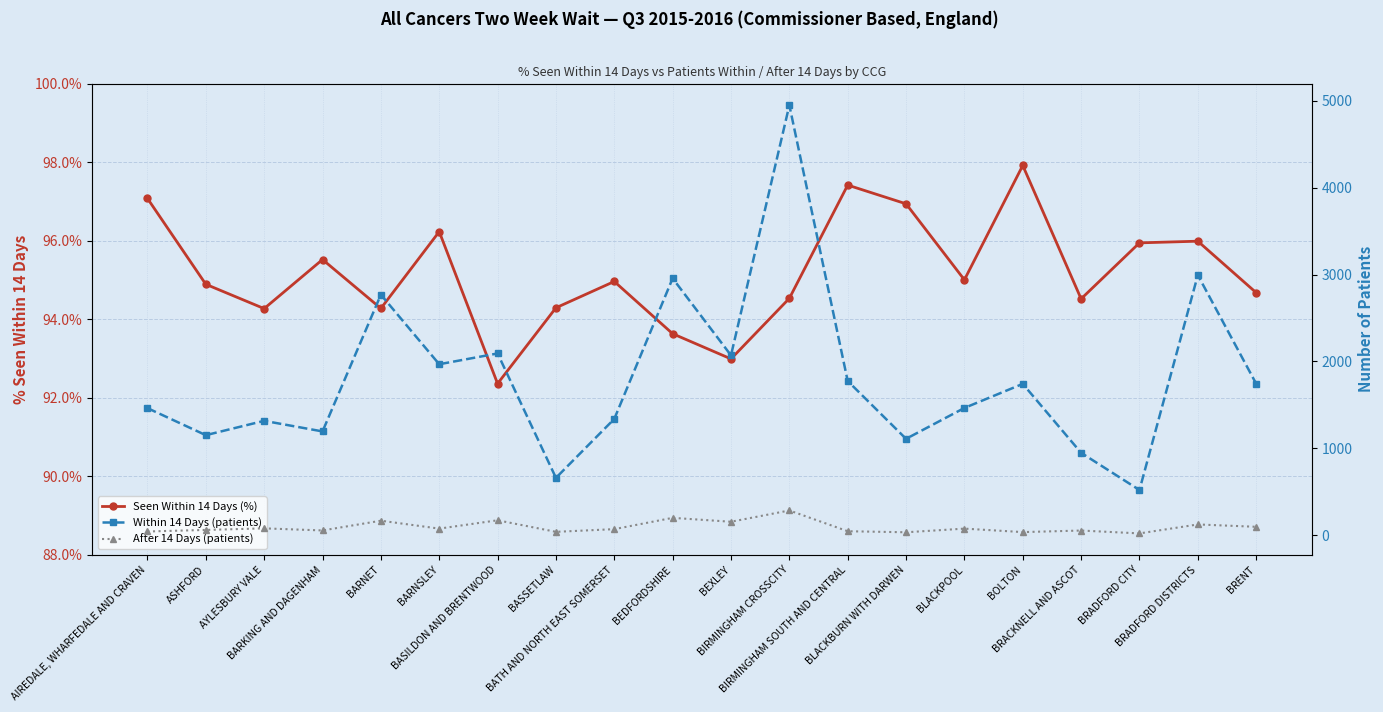

The Within 14 Days (patients) series shows 592.0 at BIRMINGHAM SOUTH AND CENTRAL. True or false?

False